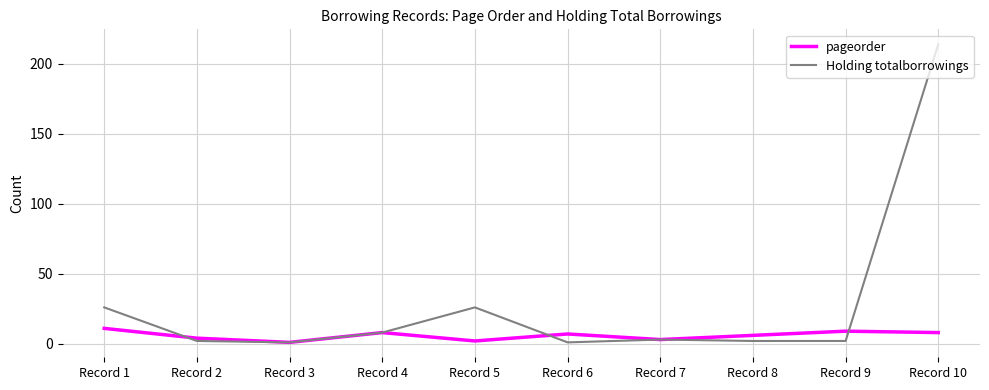

What is the average value of the pageorder series?

6